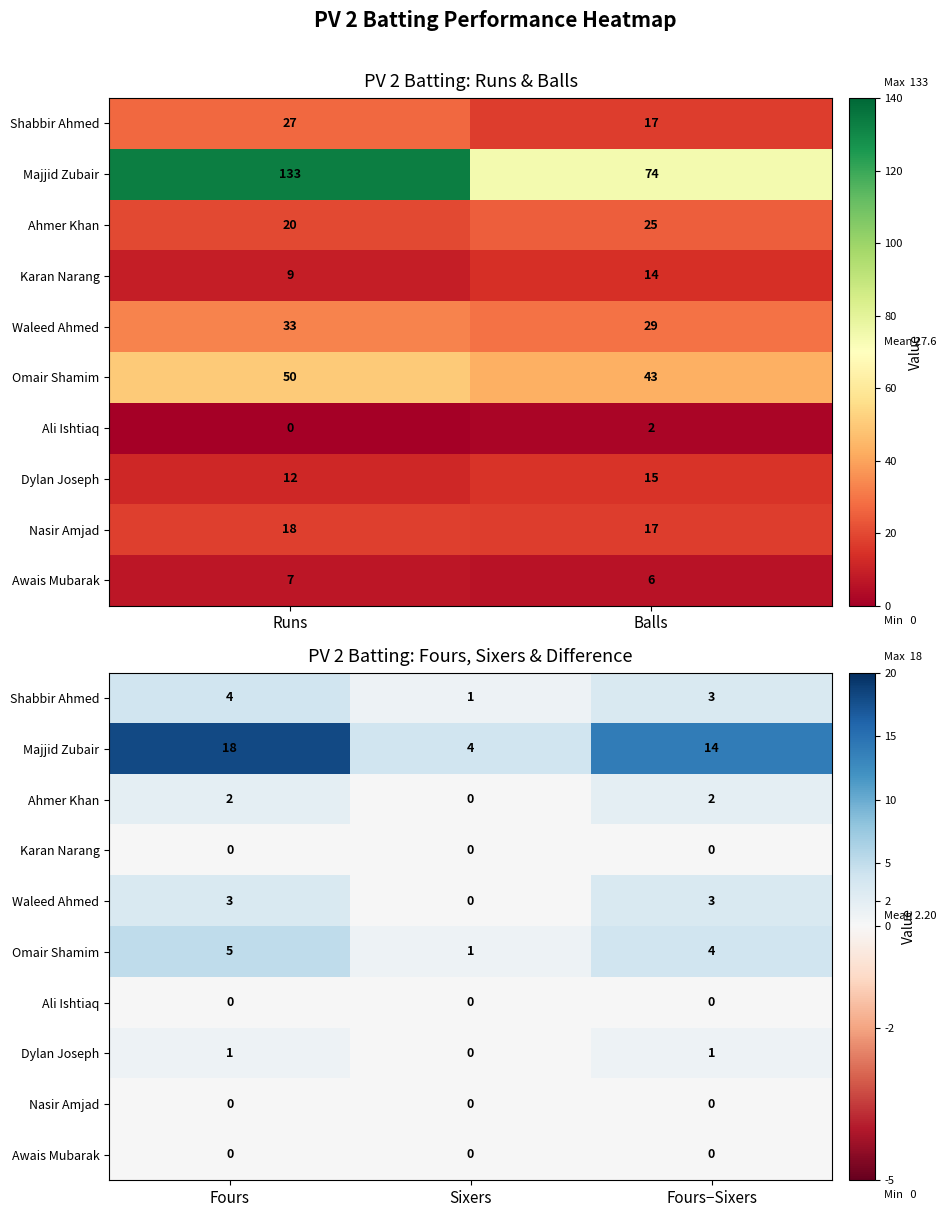

What is the difference between the maximum and minimum values in the Dylan Joseph series?

1